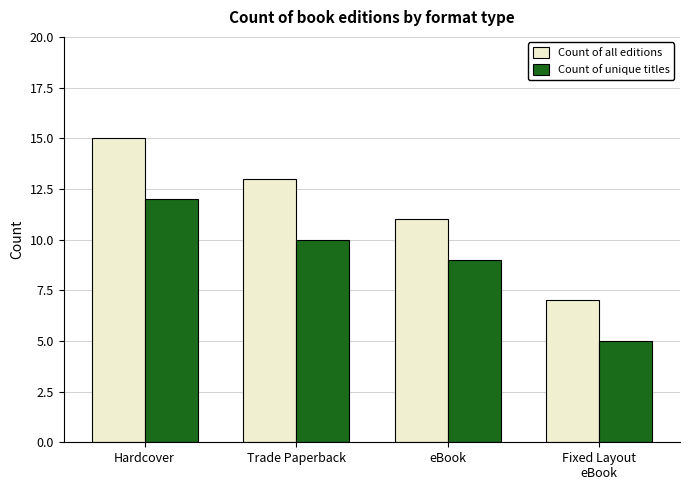

Reading left to right, list all the values displayed in this chart.

Count of all editions: 15	13	11	7
Count of unique titles: 12	10	9	5